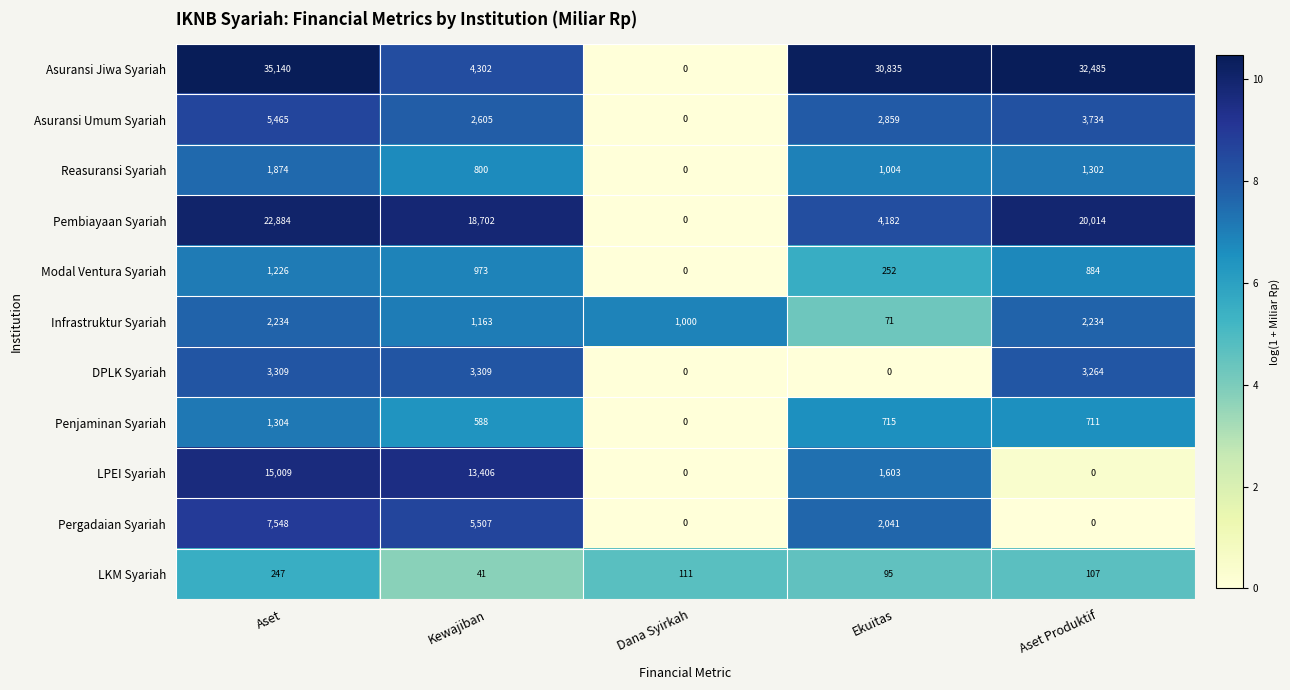

At how many categories does at least one series exceed 12126?

4